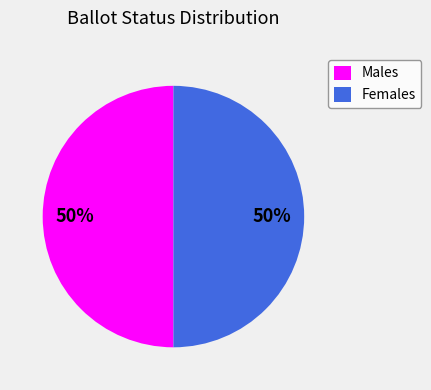

To the nearest percent, what is the combined percentage of Males and Females?

100%